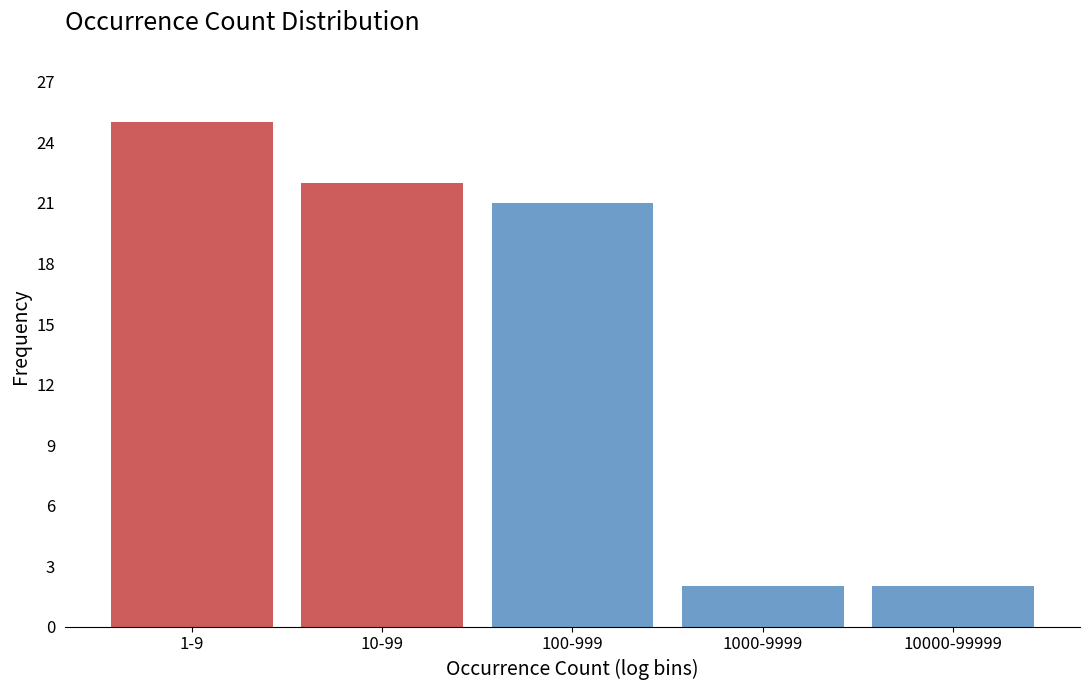

Reading left to right, extract all data points from this chart.

1-9=25	10-99=22	100-999=21	1000-9999=2	10000-99999=2